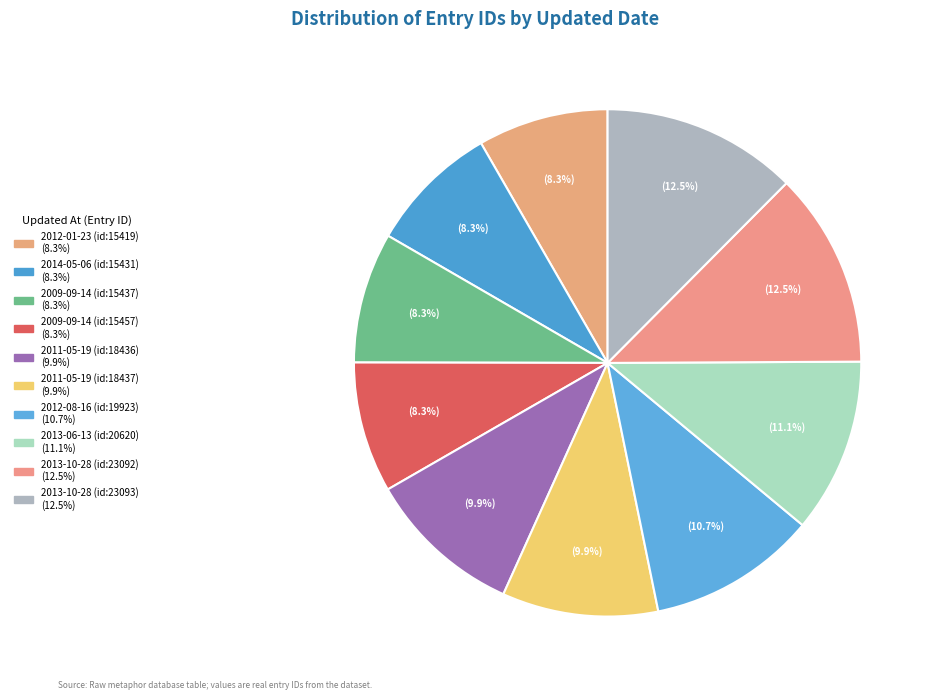

What is the largest slice in the pie chart?

2013-10-28 (id:23093)